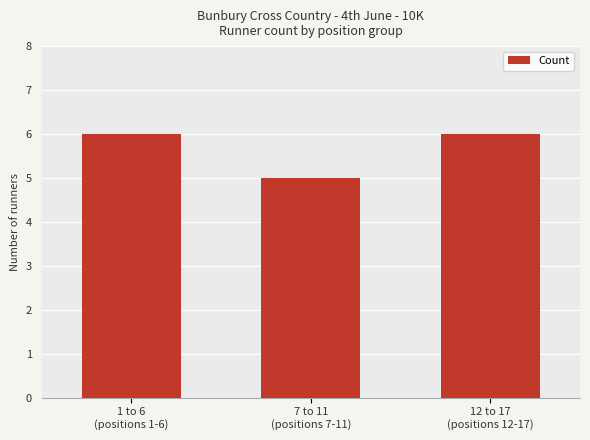

Read the value at 7 to 11
(positions 7-11).

5